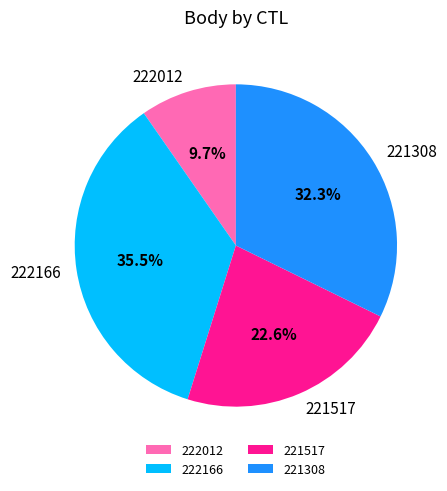

True or false: 222012 accounts for 4% of the total.

False